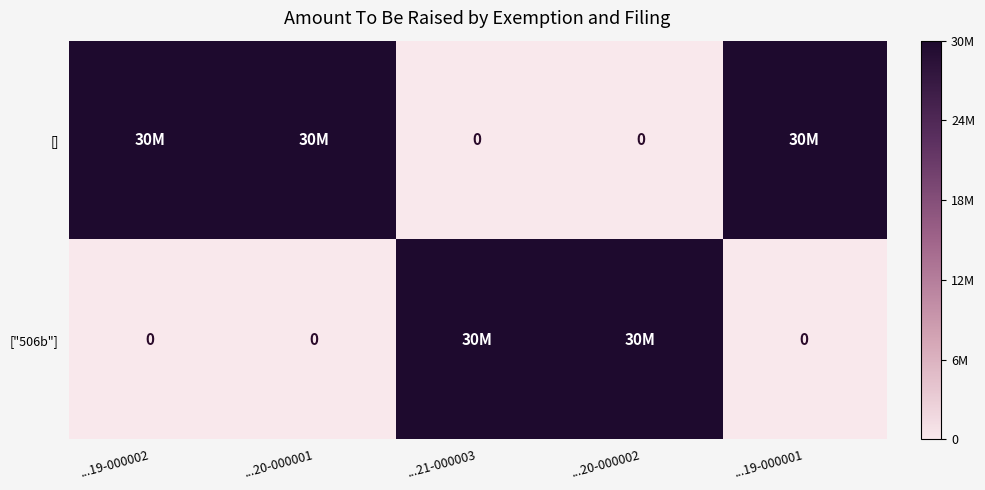

Which category has the lowest value across all series?

...21-000003